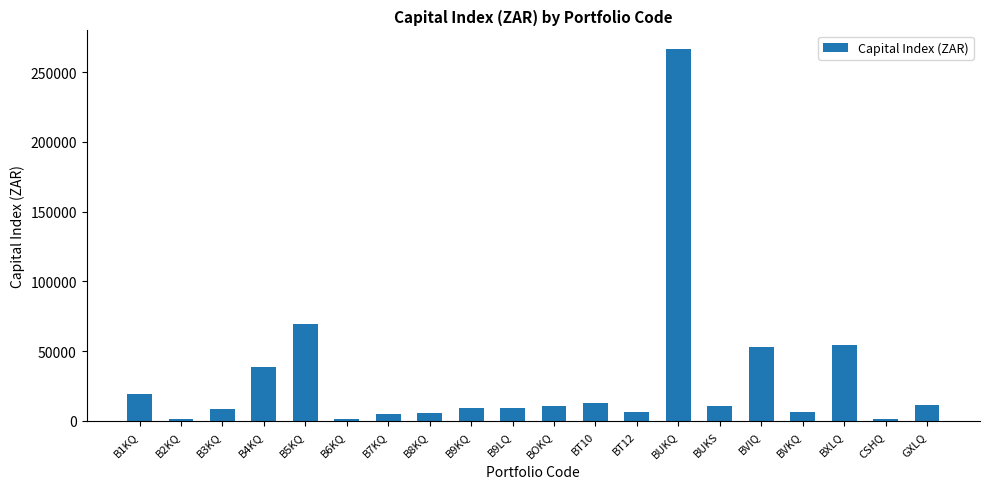

What is the label of the 13th bar from the right?

B8KQ